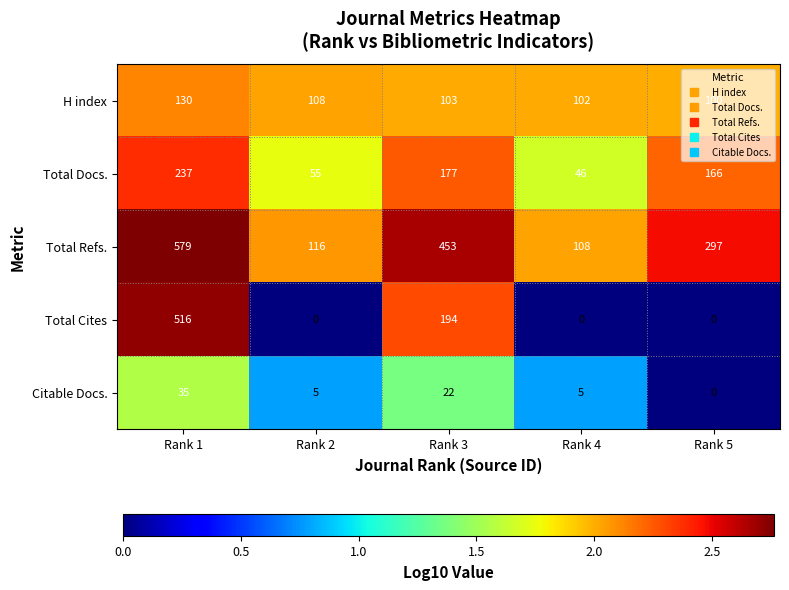

The Total Cites series shows 0 at Rank 5. True or false?

True